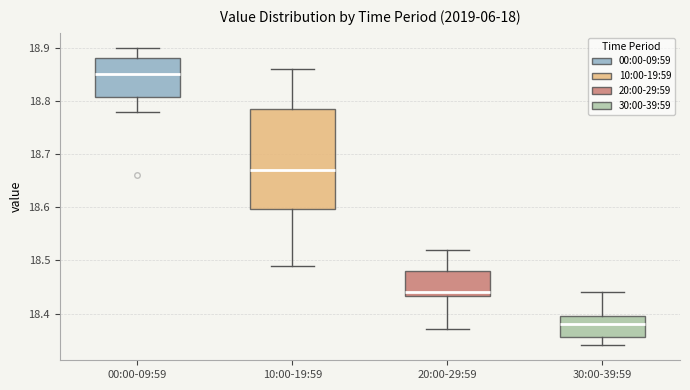

Where is the upper edge of the box for 10:00-19:59 on the y-axis? The values are not printed on the chart, so give them approximately, as read against the axis.

18.79